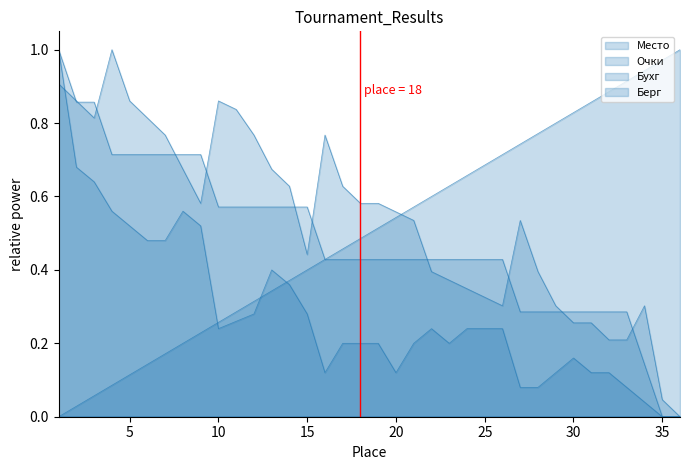

Reading left to right, what are all the values shown in this chart?

Место: 0.0	0.0	0.1	0.1	0.1	0.1	0.2	0.2	0.2	0.3	0.3	0.3	0.3	0.4	0.4	0.4	0.5	0.5	0.5	0.5	0.6	0.6	0.6	0.7	0.7	0.7	0.7	0.8	0.8	0.8	0.9	0.9	0.9	0.9	1.0	1.0
Очки: 1.0	0.9	0.9	0.7	0.7	0.7	0.7	0.7	0.7	0.6	0.6	0.6	0.6	0.6	0.6	0.4	0.4	0.4	0.4	0.4	0.4	0.4	0.4	0.4	0.4	0.4	0.3	0.3	0.3	0.3	0.3	0.3	0.3	0.1	0.0	0.0
Бухг: 0.9	0.9	0.8	1.0	0.9	0.8	0.8	0.7	0.6	0.9	0.8	0.8	0.7	0.6	0.4	0.8	0.6	0.6	0.6	0.6	0.5	0.4	0.4	0.3	0.3	0.3	0.5	0.4	0.3	0.3	0.3	0.2	0.2	0.3	0.0	0.0
Берг: 1.0	0.7	0.6	0.6	0.5	0.5	0.5	0.6	0.5	0.2	0.3	0.3	0.4	0.4	0.3	0.1	0.2	0.2	0.2	0.1	0.2	0.2	0.2	0.2	0.2	0.2	0.1	0.1	0.1	0.2	0.1	0.1	0.1	0.0	0.0	0.0